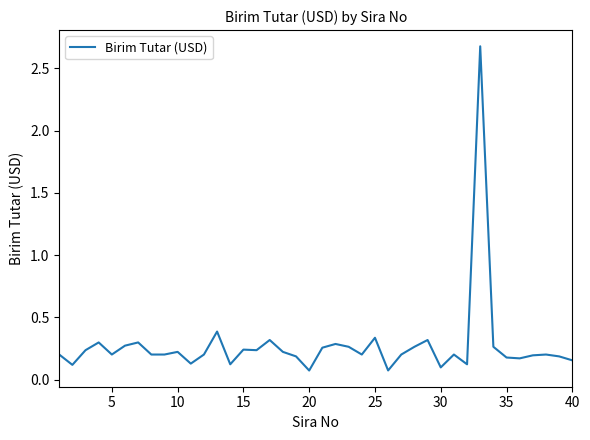

What is the difference between the maximum and minimum values?

2.6